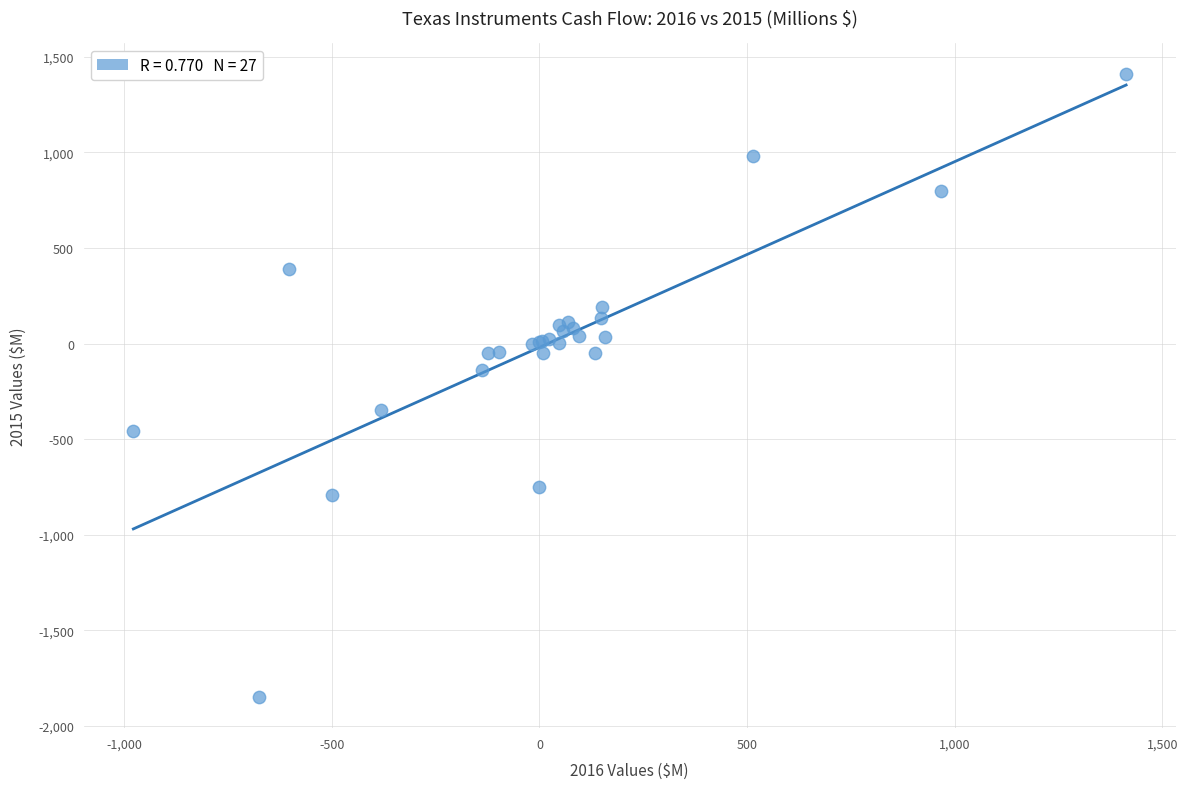

What Y value in the scatter plot is closest to -220?

-139